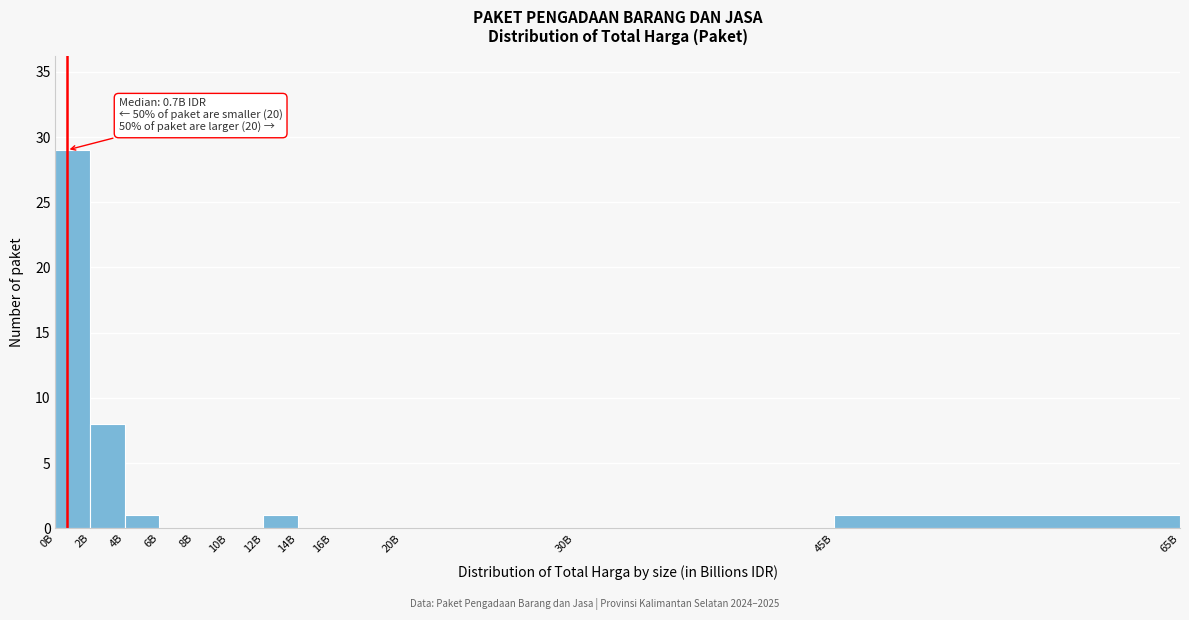

Reading right to left, extract all data points from this chart.

45B=1	30B=0	20B=0	16B=0	14B=0	12B=1	10B=0	8B=0	6B=0	4B=1	2B=8	0B=29